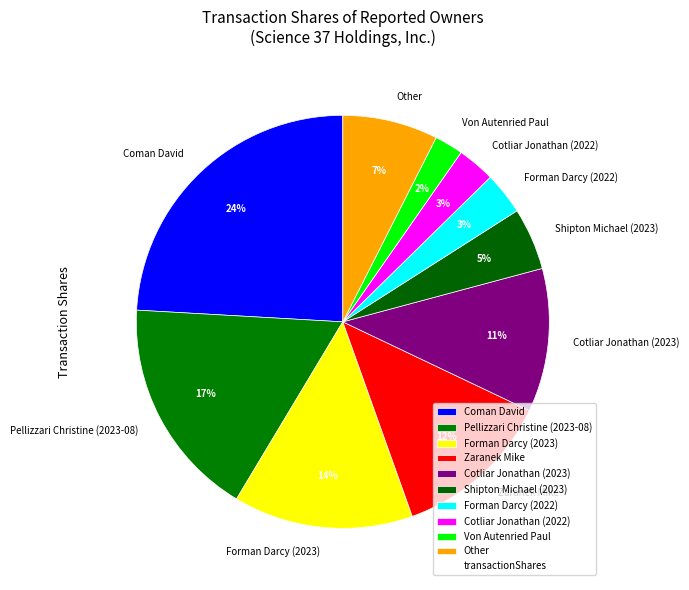

How many segments does this pie chart have?

10